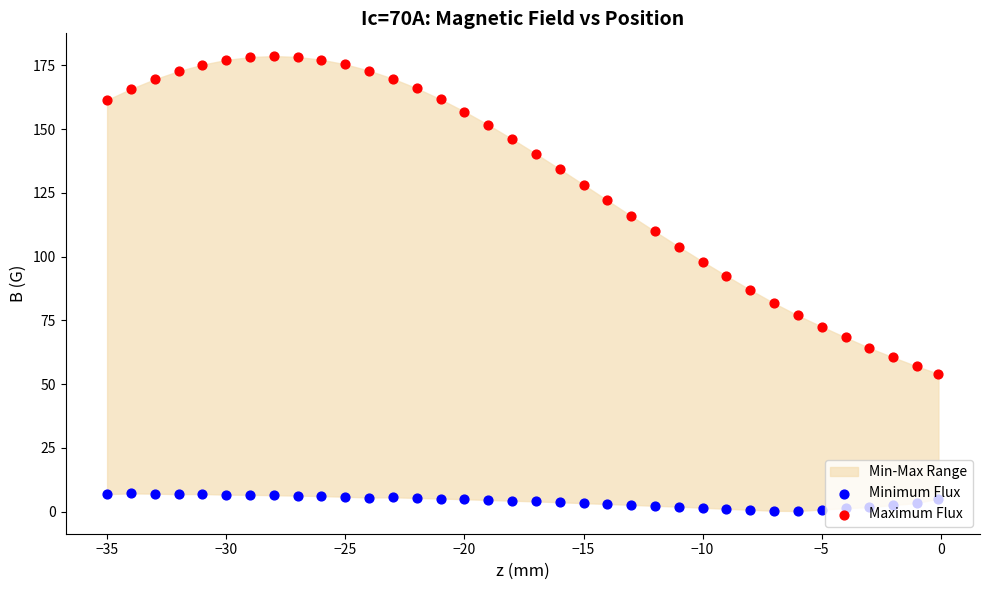

At how many categories does at least one series exceed 144?

18